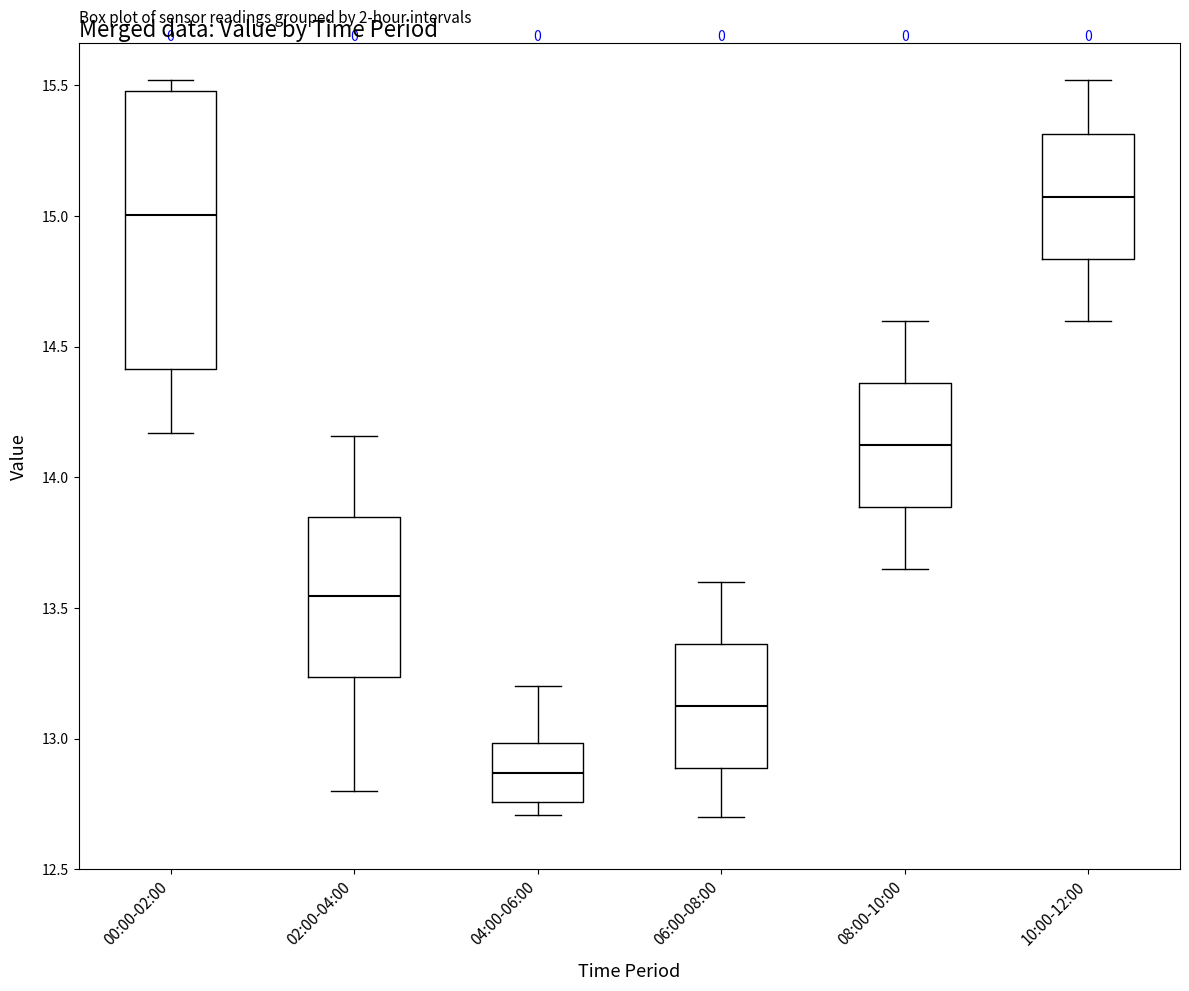

Where is the upper edge of the box for 04:00-06:00 on the y-axis? The values are not printed on the chart, so give them approximately, as read against the axis.

13.00